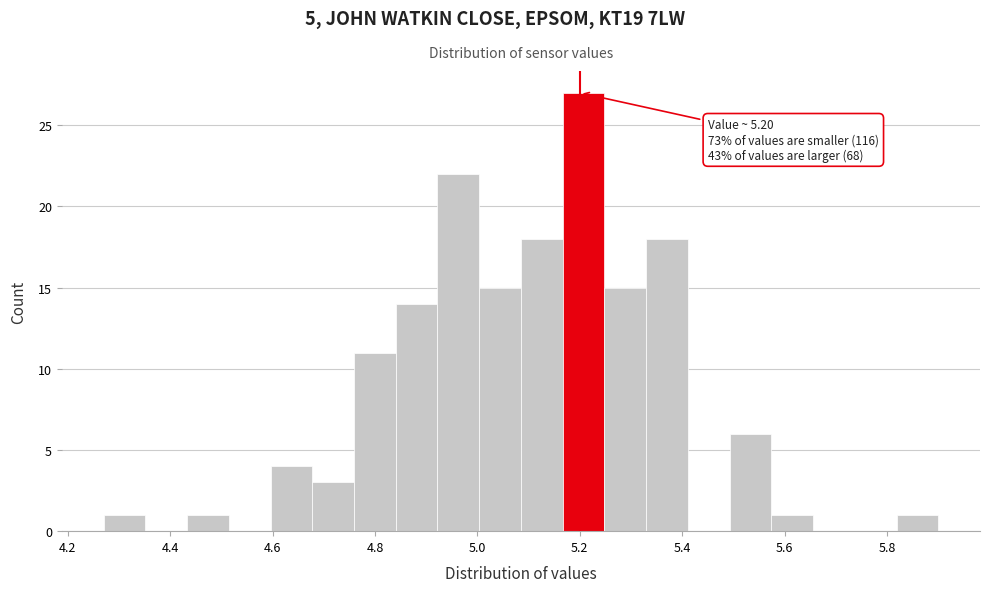

Which range on the x-axis has the tallest bar?

5.16 to 5.24